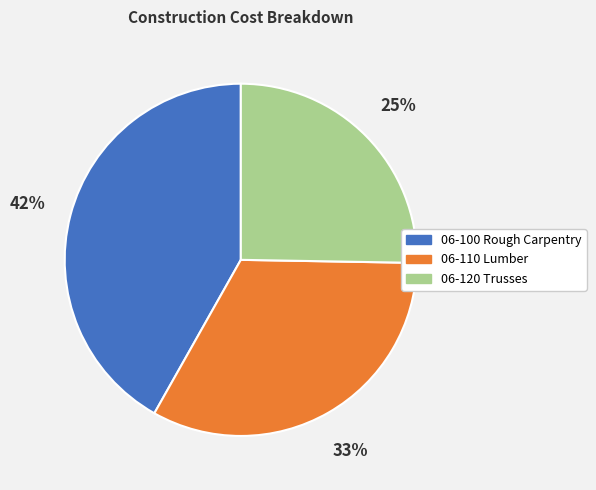

Rank the categories by value from lowest to highest.

06-120 Trusses, 06-110 Lumber, 06-100 Rough Carpentry